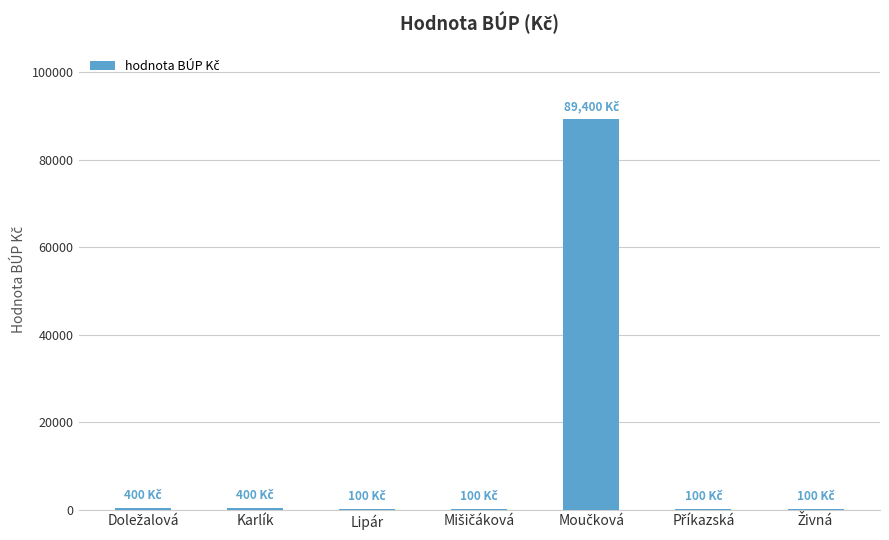

What is the sum of all values?

90600